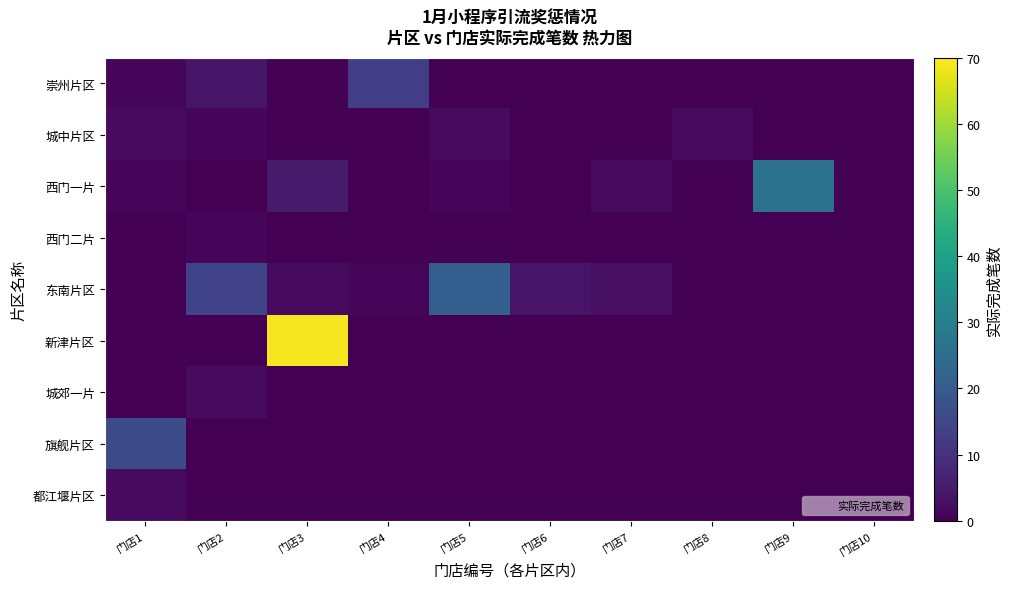

At 门店3, list the series in order from smallest to largest.

崇州片区, 城中片区, 西门二片, 城郊一片, 旗舰片区, 都江堰片区, 东南片区, 西门一片, 新津片区